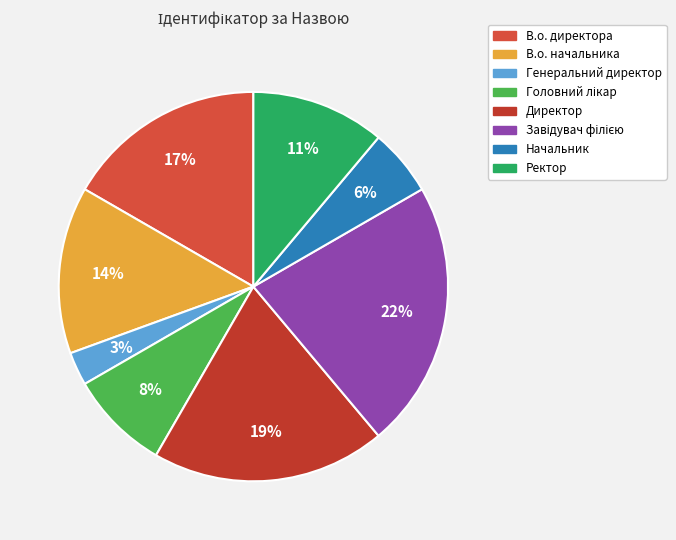

What percentage is NOT represented by Завідувач філією?

77.8%